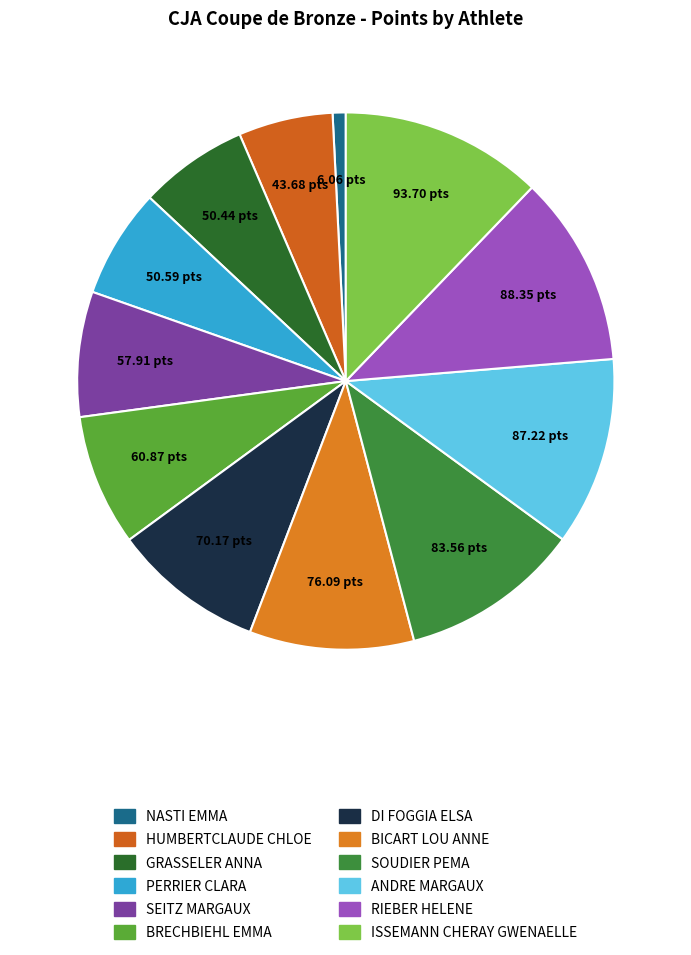

Count the number of slices in the pie.

12